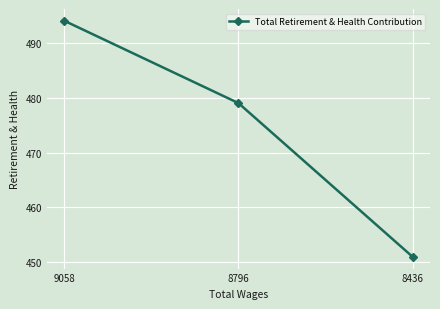

What is the average value?

475